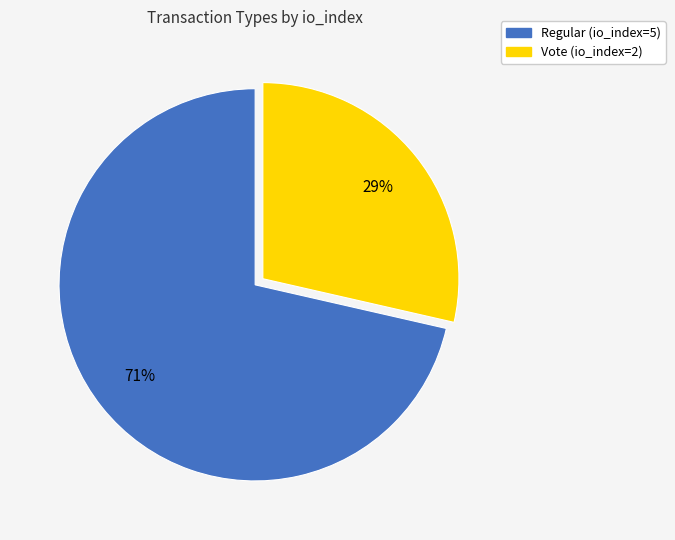

What is the smallest slice in the pie chart?

Vote (io_index=2)